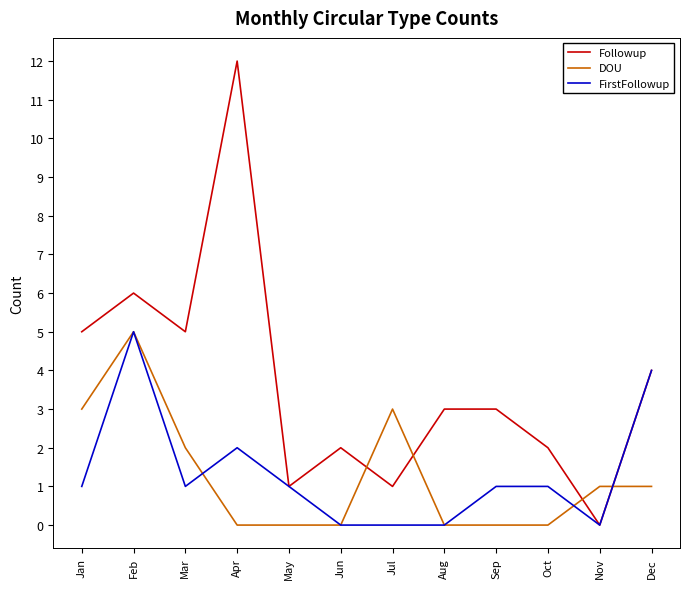

What is the difference between the maximum and minimum values in the Followup series?

12